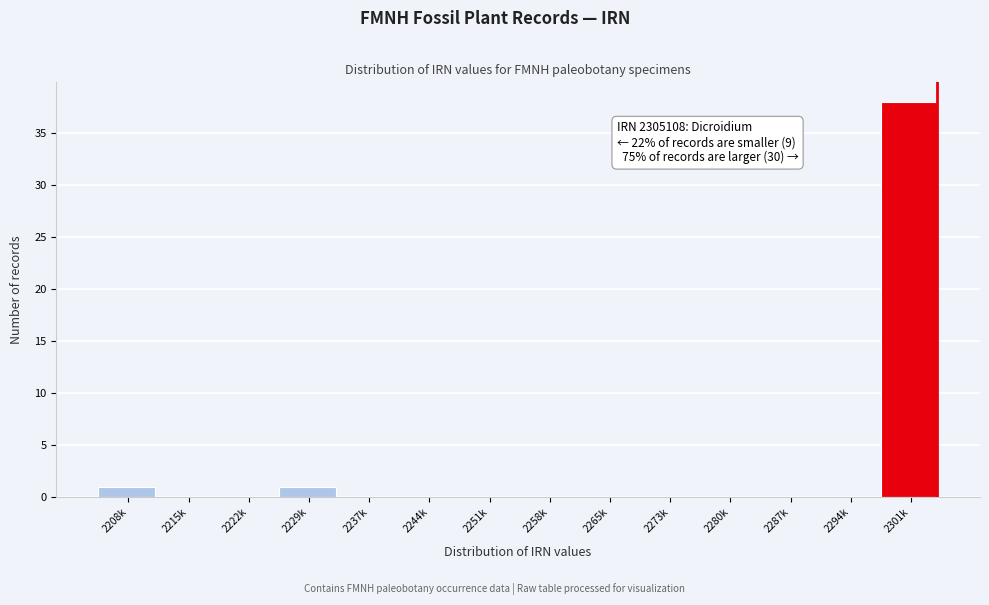

Reading right to left, extract all data points from this chart.

2301k=38	2294k=0	2287k=0	2280k=0	2273k=0	2265k=0	2258k=0	2251k=0	2244k=0	2237k=0	2229k=1	2222k=0	2215k=0	2208k=1